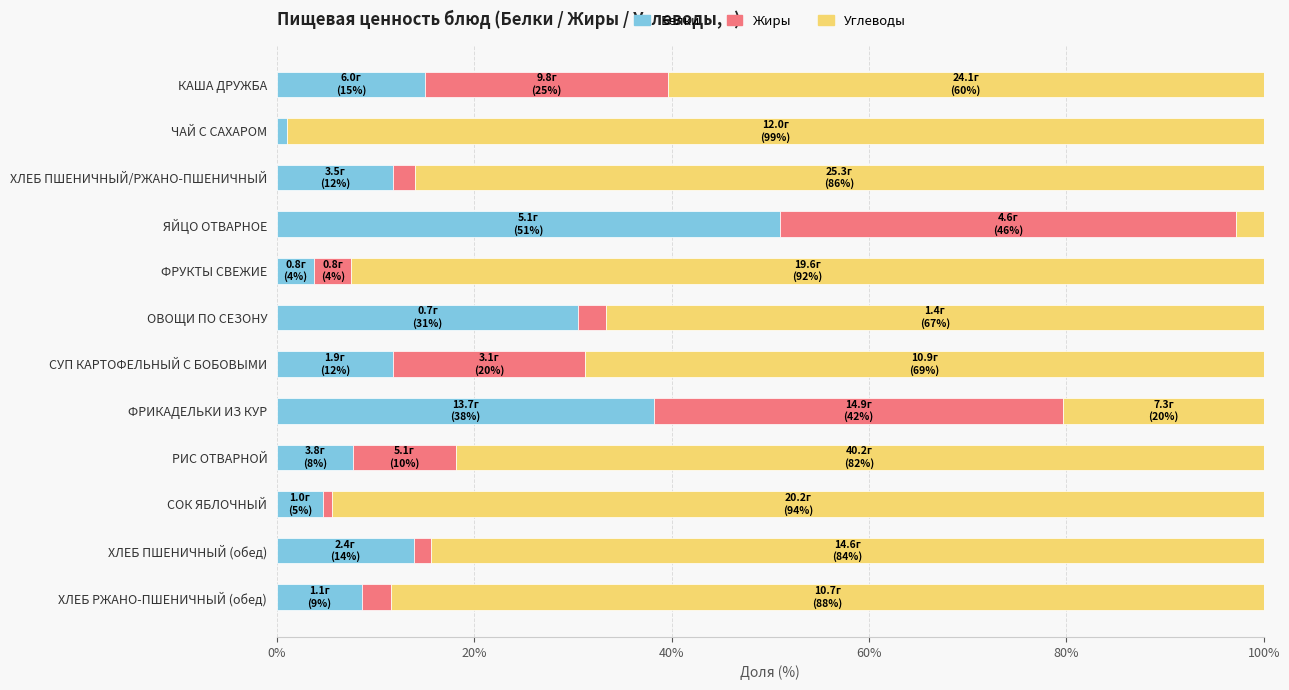

At which label does Белки reach its peak?

ЯЙЦО ОТВАРНОЕ